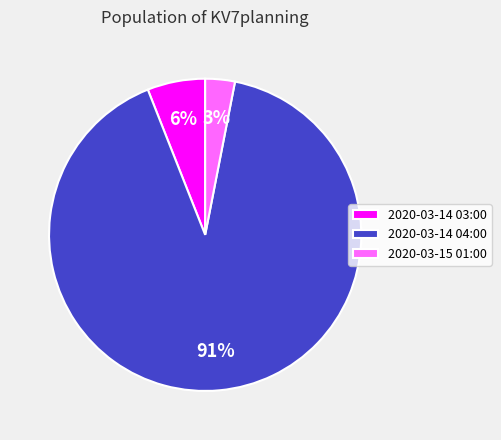

Does 2020-03-15 01:00 account for over 50% of the chart?

No